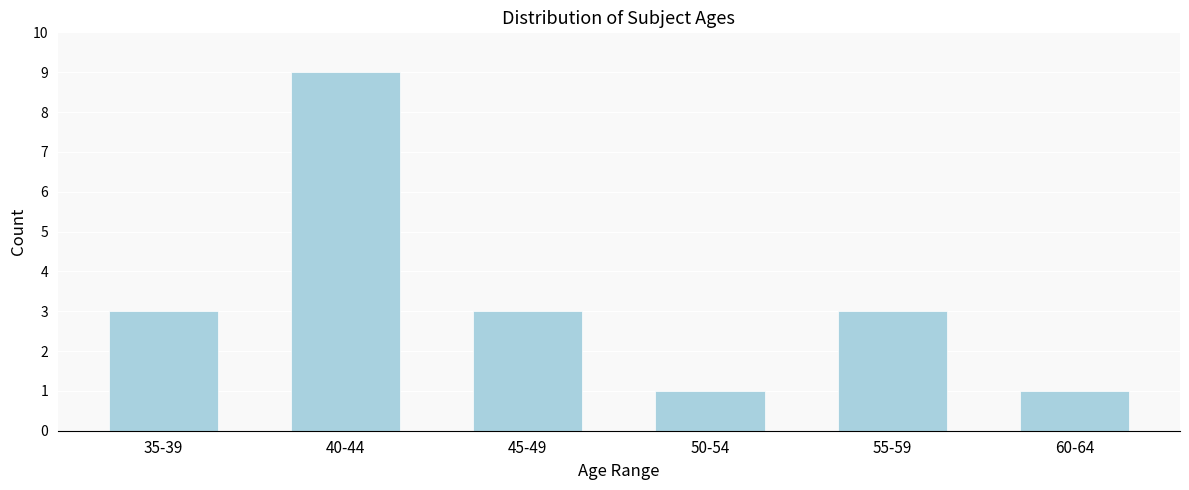

Reading left to right, list all the values displayed in this chart.

35-39=3	40-44=9	45-49=3	50-54=1	55-59=3	60-64=1